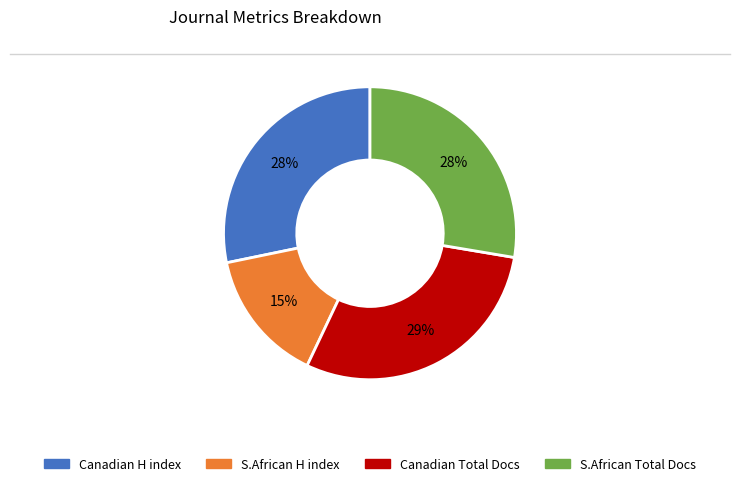

To the nearest percent, what is the average slice percentage?

25%